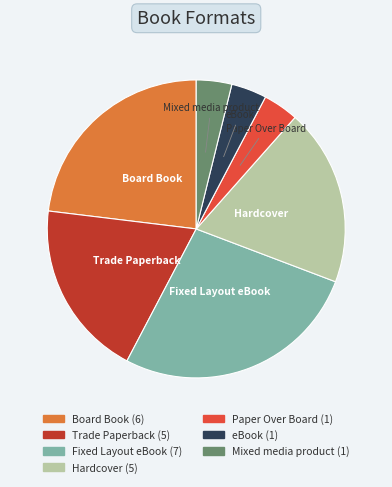

Is the sum of Fixed Layout eBook and Trade Paperback greater than half?

No